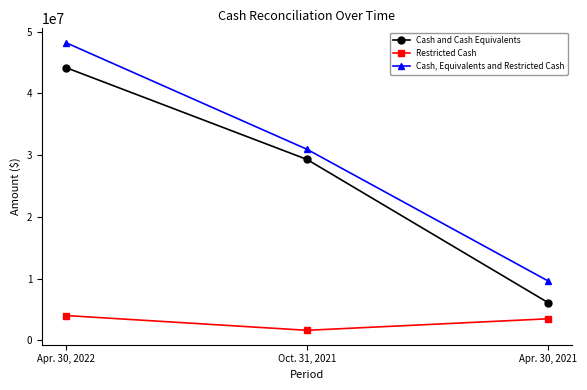

Is the value of Restricted Cash at Apr. 30, 2021 greater than the value of Cash and Cash Equivalents at Apr. 30, 2022?

No